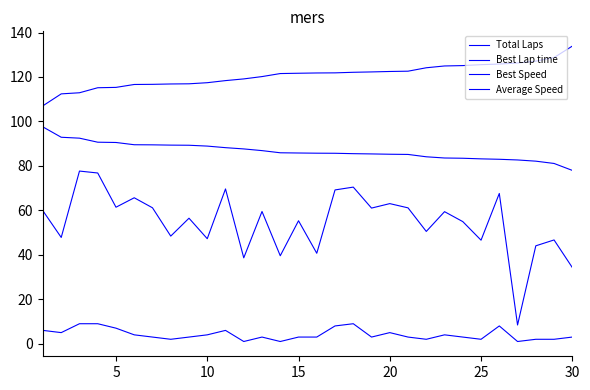

How many lines are shown in the chart?

4